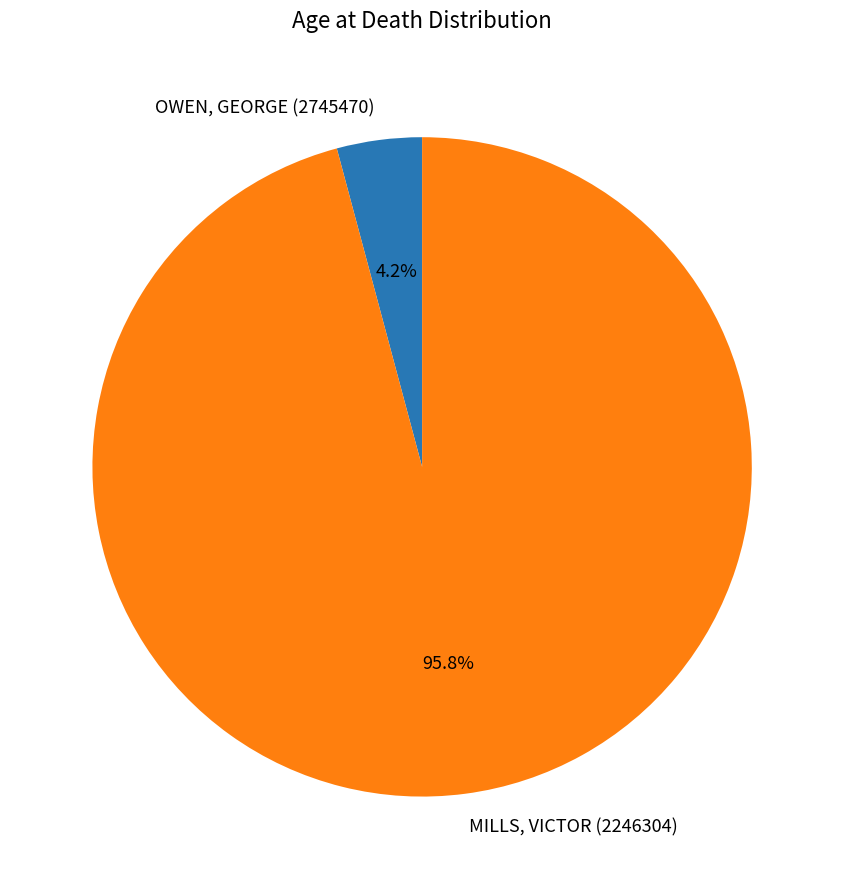

Does MILLS, VICTOR (2246304) account for over 50% of the chart?

Yes